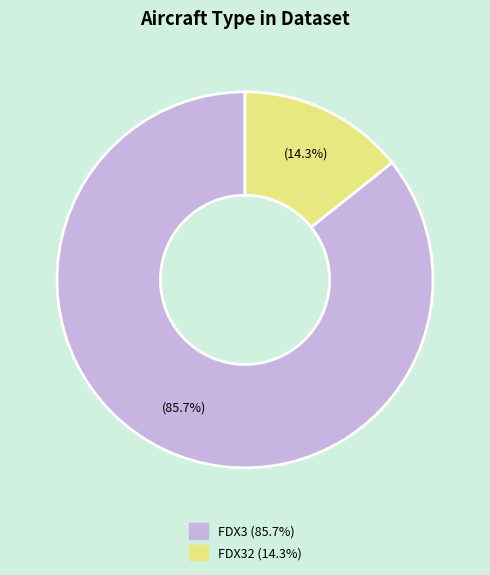

Is there a majority slice in this chart?

Yes